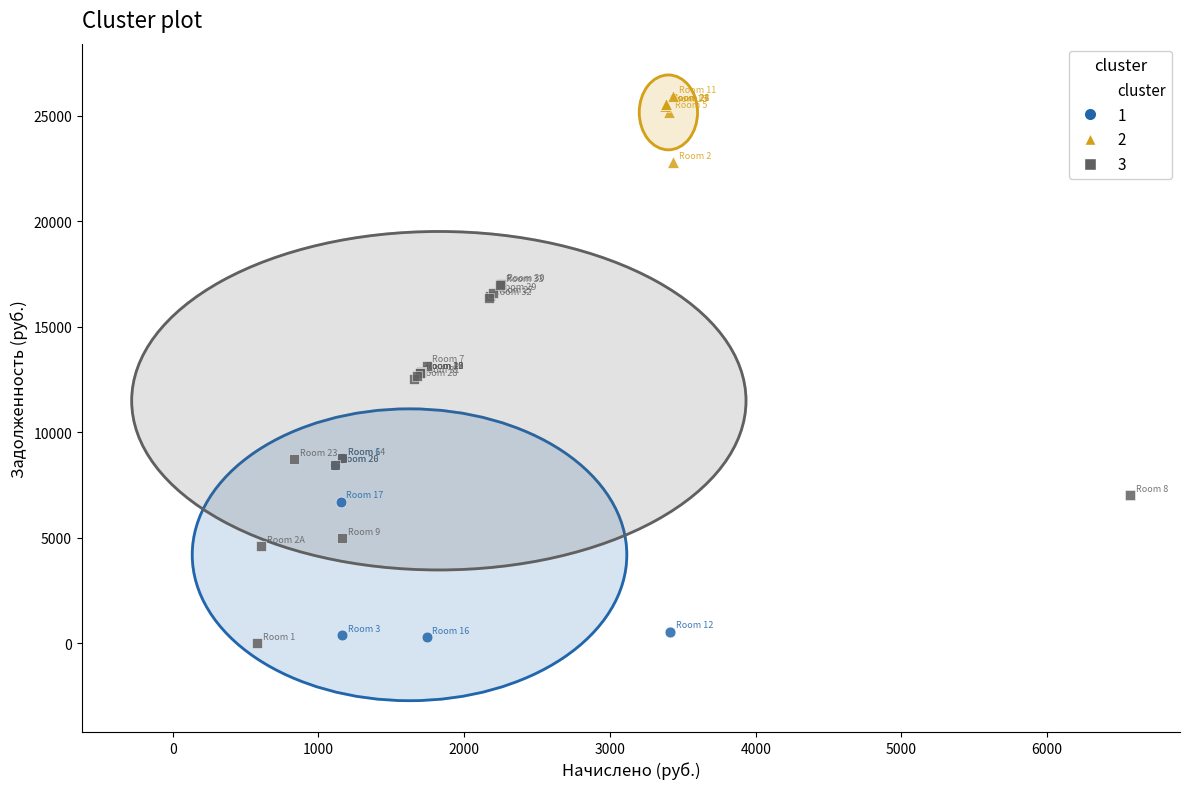

Which series has the widest spread of Y values?

3